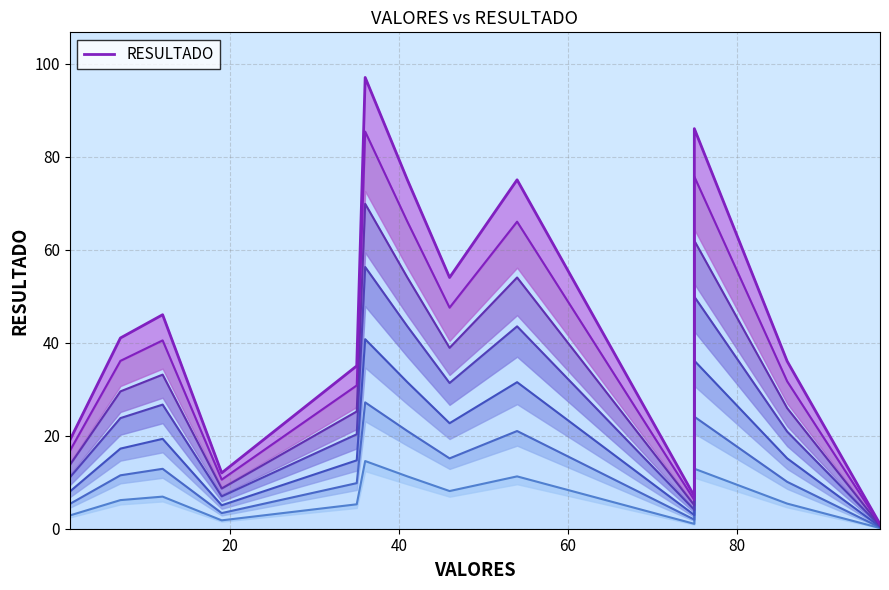

How many lines are shown in the chart?

1